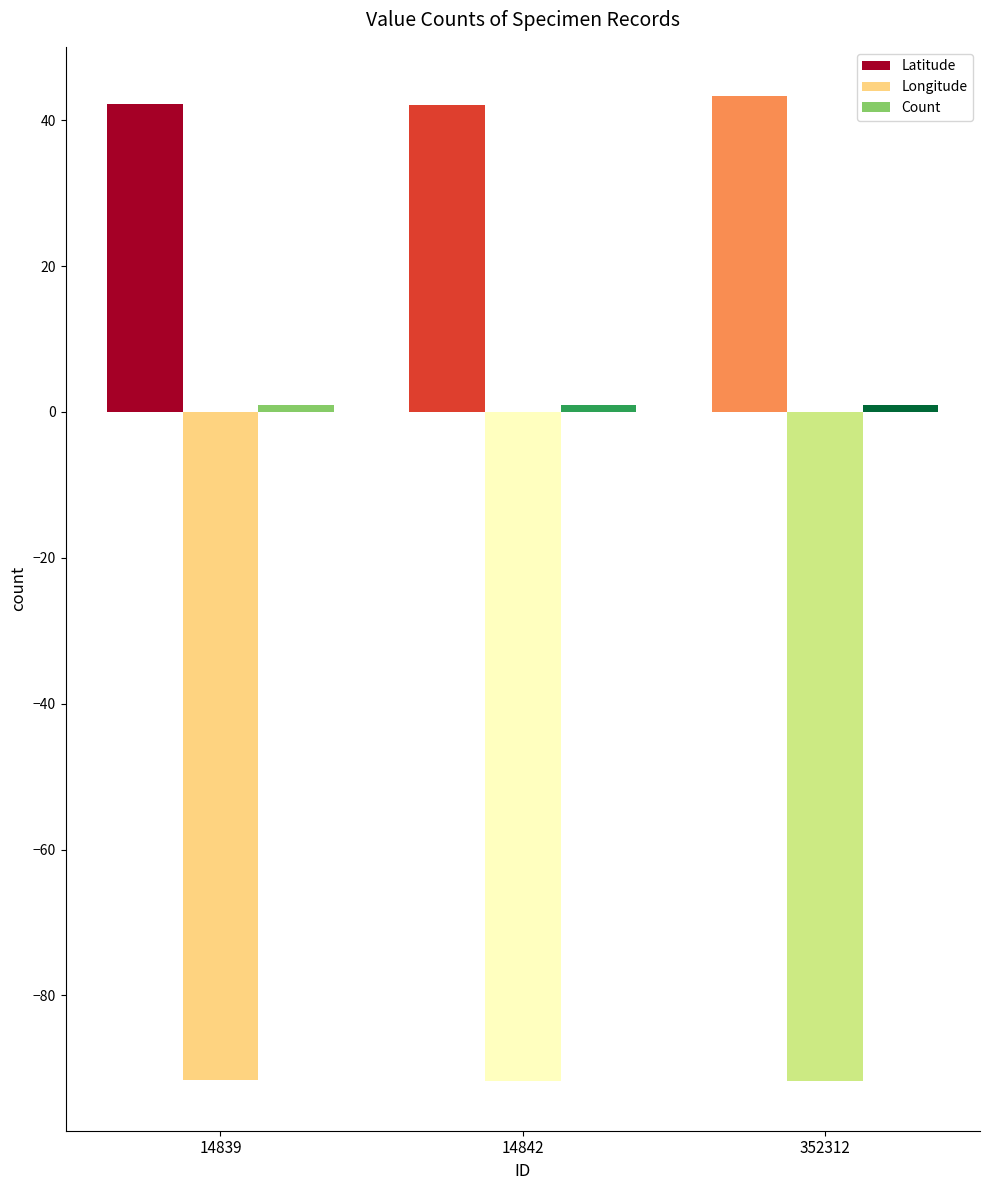

Which series changed the most between 14839 and 352312?

Latitude